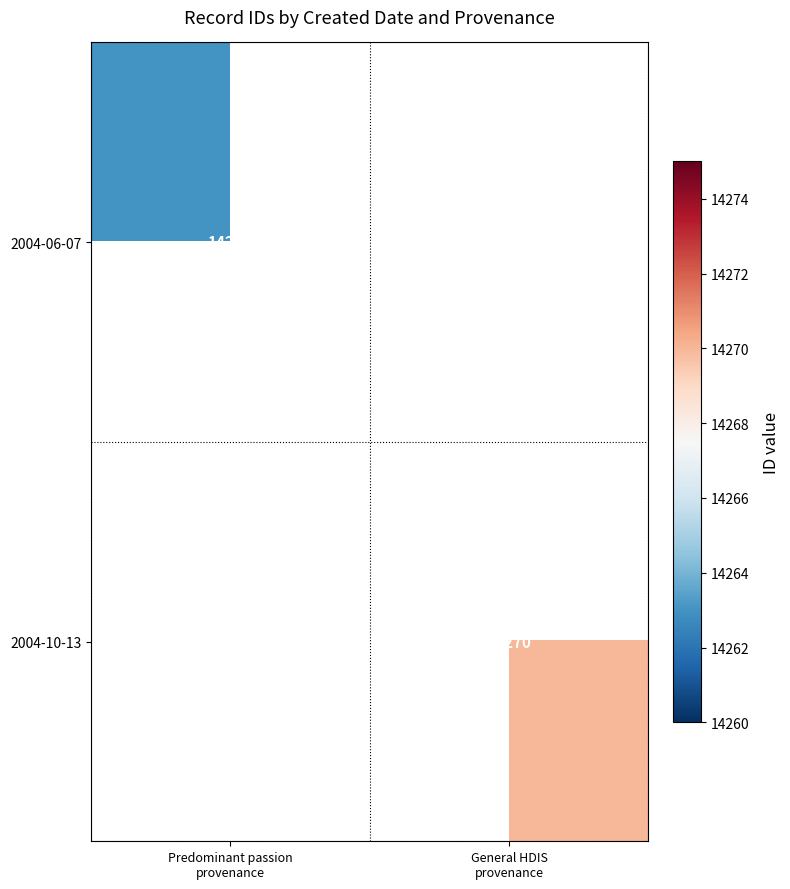

Which series has the widest spread of values?

2004-06-07